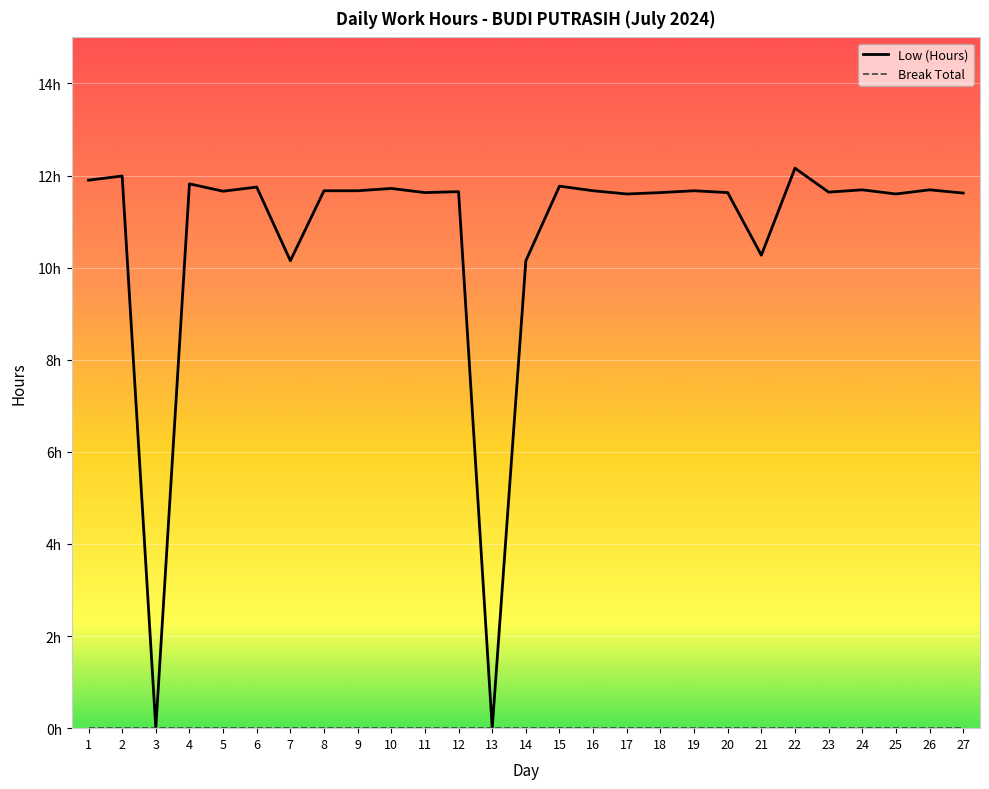

Is this an area chart (filled region under the line)?

No